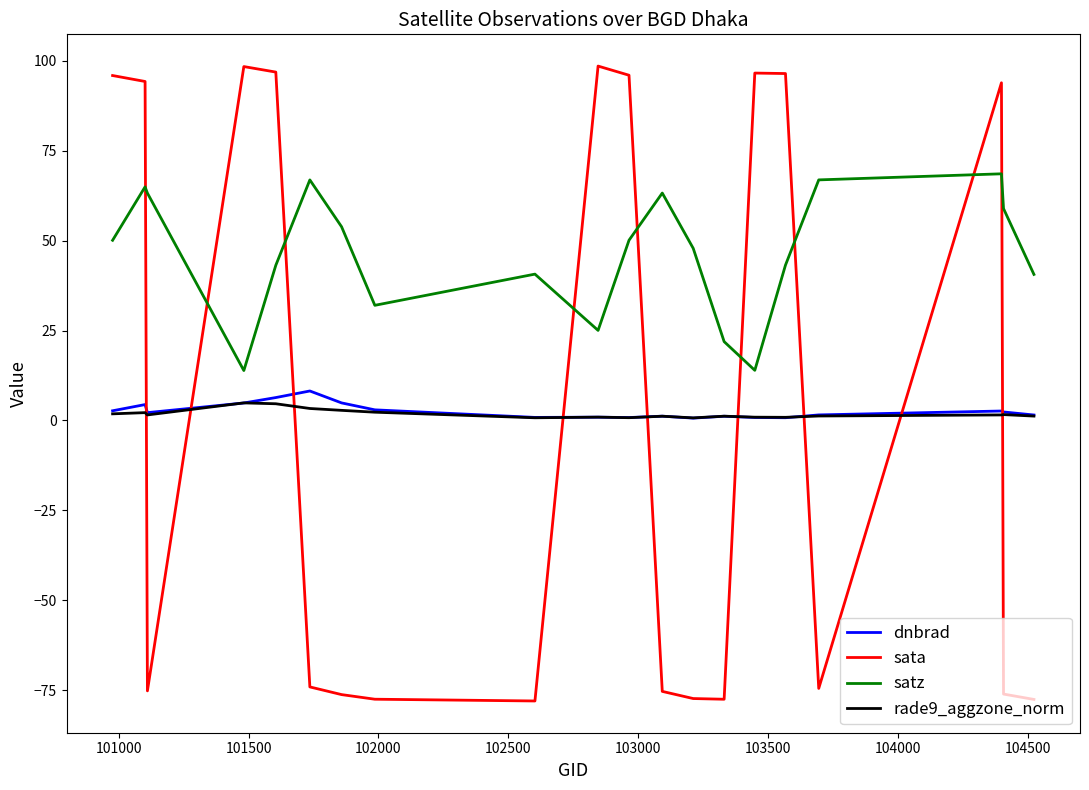

Which series has the widest spread of values?

sata